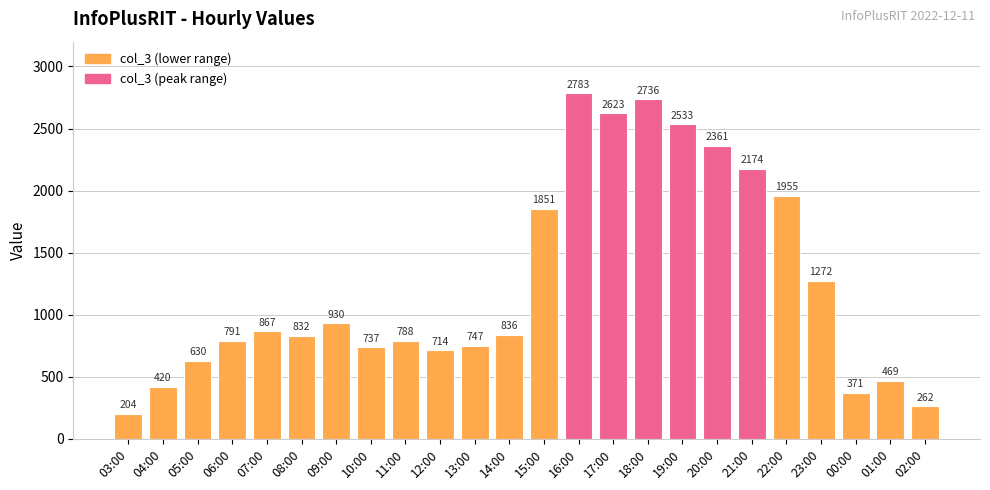

How many bars are there in total?

24